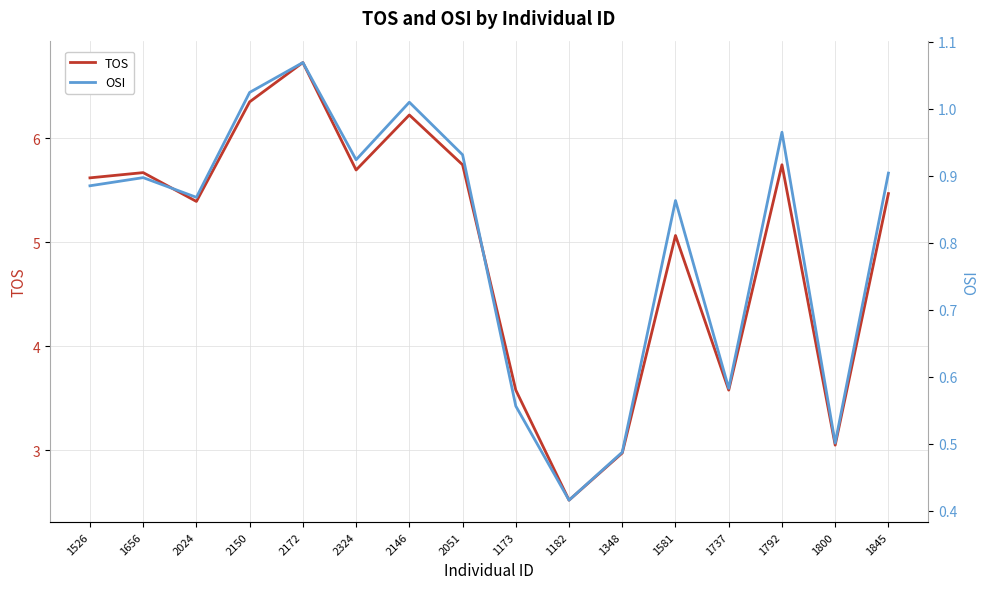

Does the chart have visible grid lines?

Yes